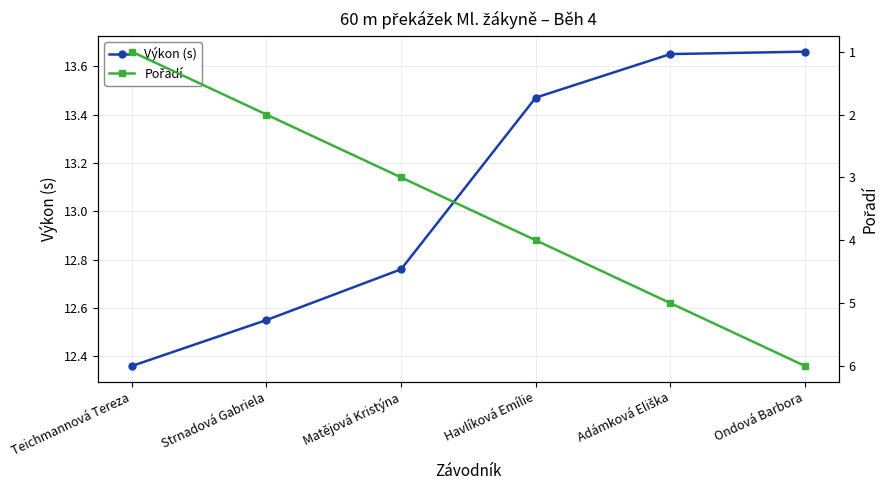

What is the difference between the highest and lowest values at Adámková Eliška?

8.7